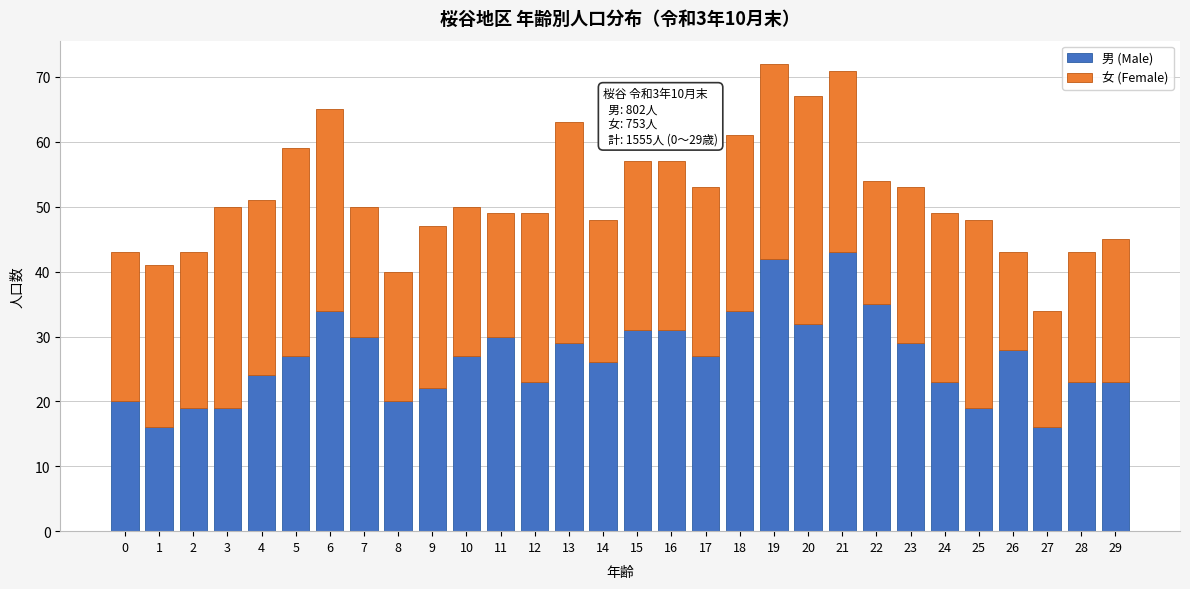

What value does the 男 (Male) series have at 11?

30